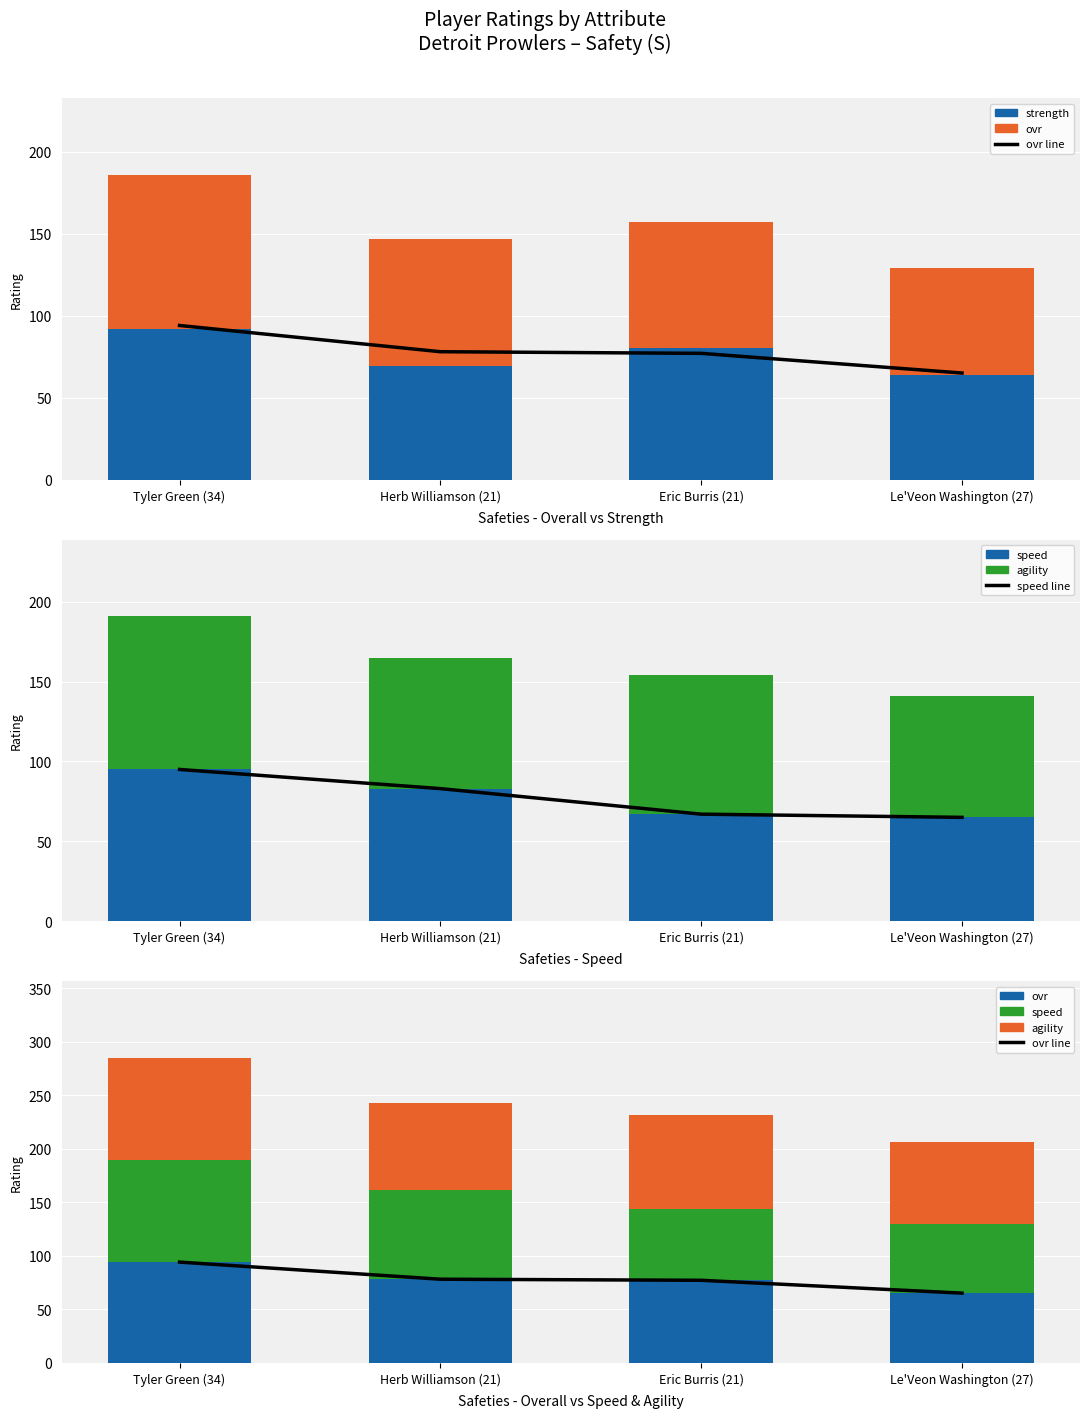

Reading left to right, extract all data points from this chart.

ovr (line): 94	78	77	65
strength: 92	69	80	64
ovr: 94	78	77	65
speed (line): 95	83	67	65
speed: 95	83	67	65
agility: 96	82	87	76